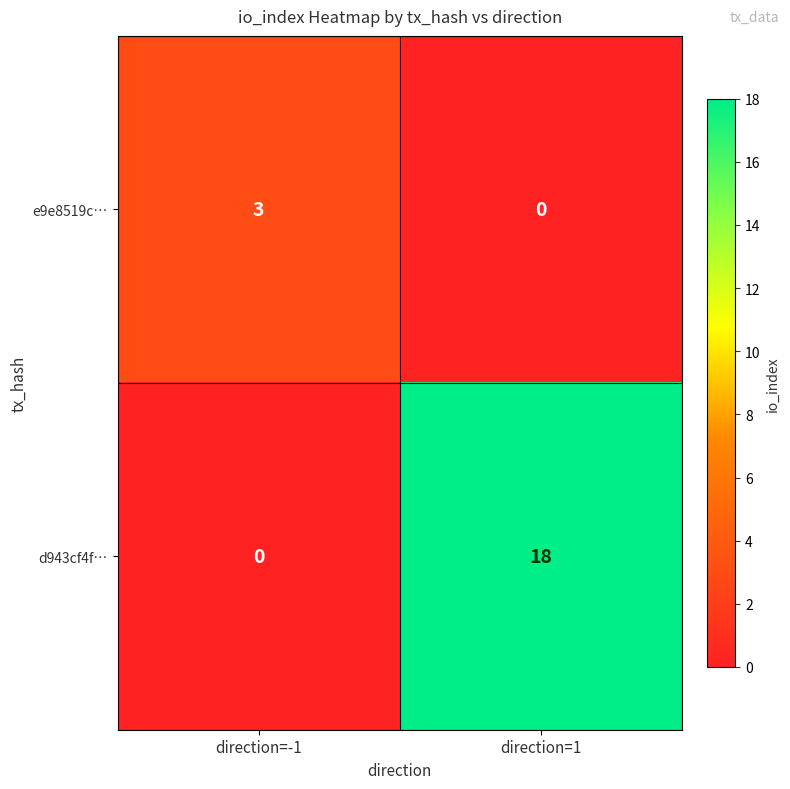

Rank the series by their average value, from lowest to highest.

e9e8519c…, d943cf4f…